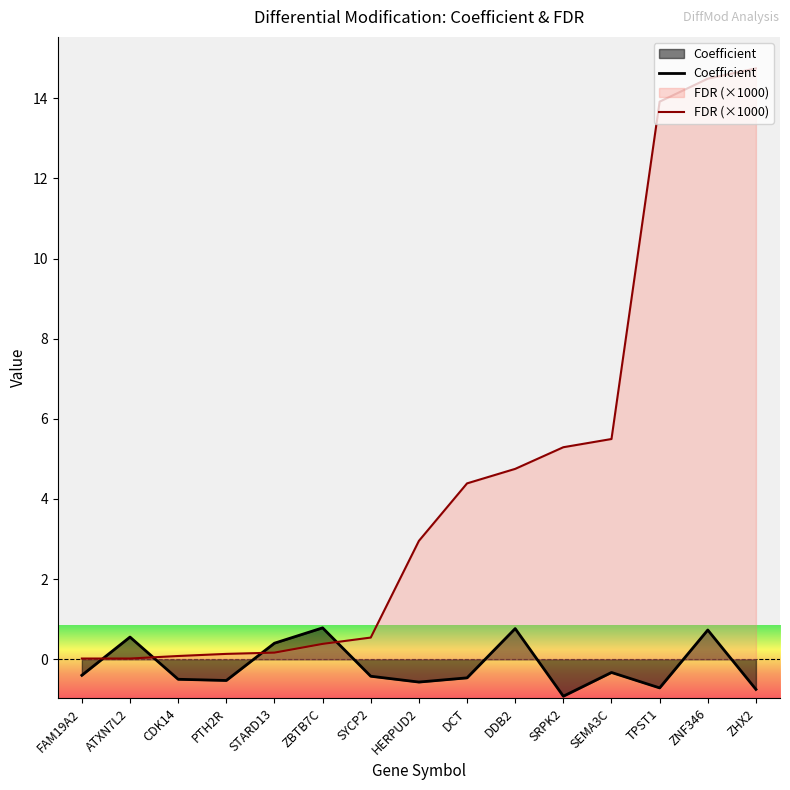

What is the difference between the highest and lowest values at ZHX2?

15.5